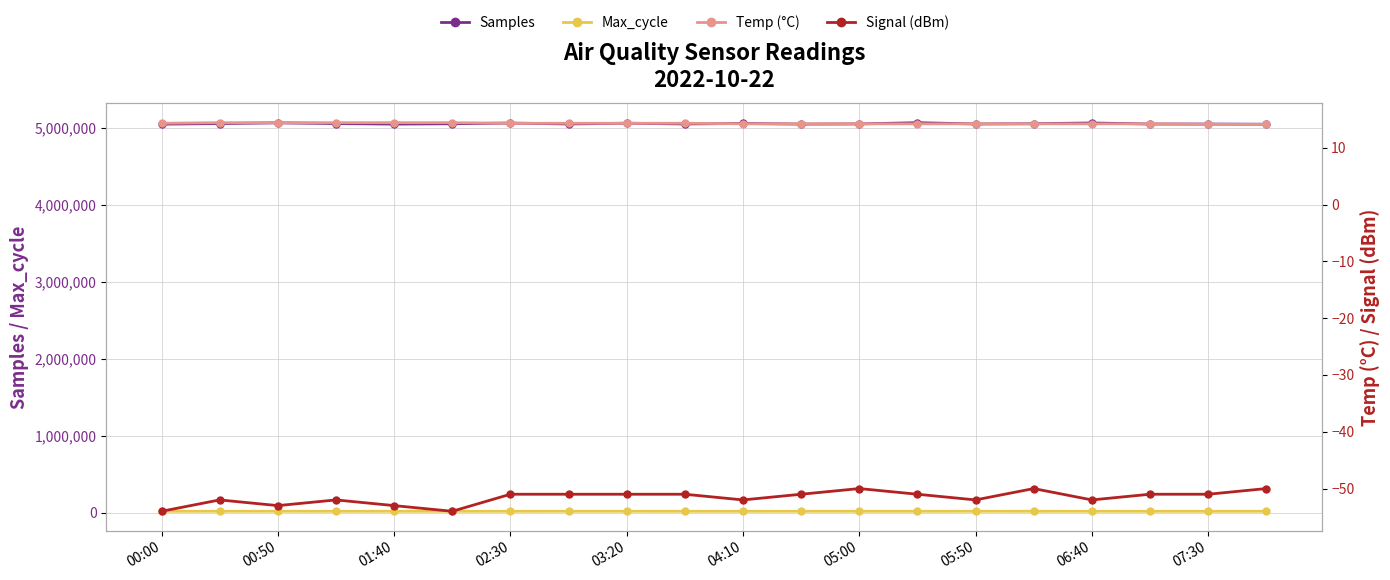

At how many categories does at least one series exceed 537287?

20